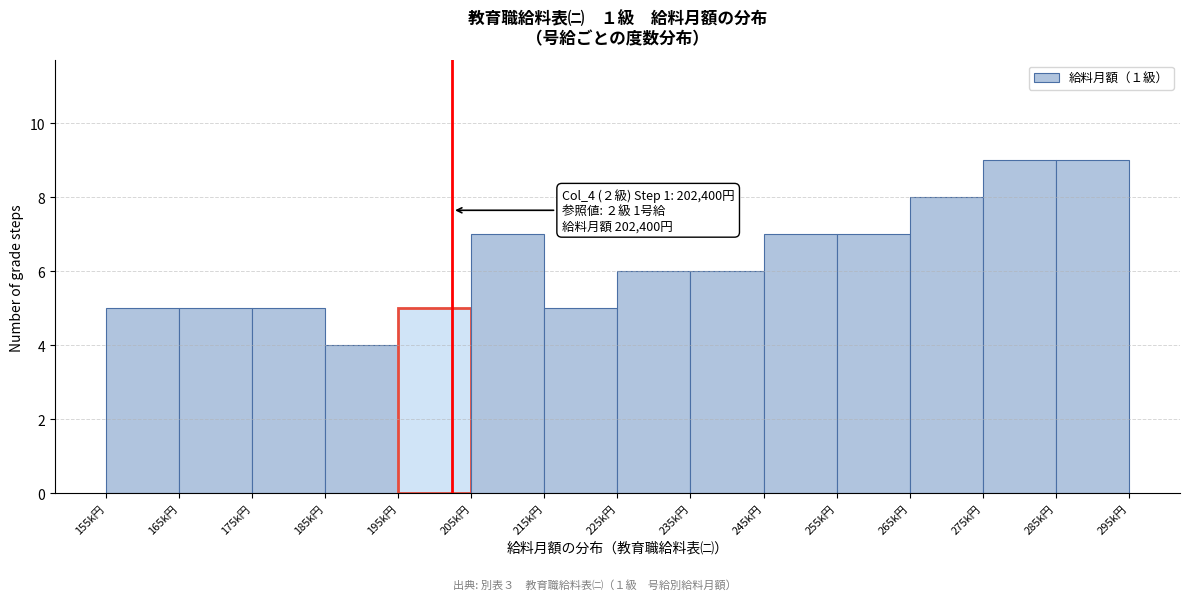

Reading left to right, what are all the values shown in this chart?

155k円=5	165k円=5	175k円=5	185k円=4	195k円=5	205k円=7	215k円=5	225k円=6	235k円=6	245k円=7	255k円=7	265k円=8	275k円=9	285k円=9